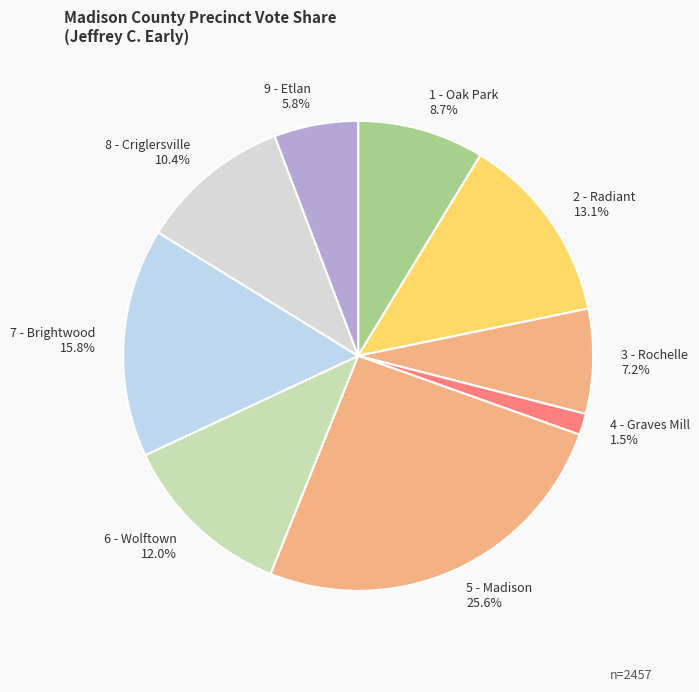

To the nearest percent, what is the difference between the 5 - Madison and 1 - Oak Park slice percentages?

17%